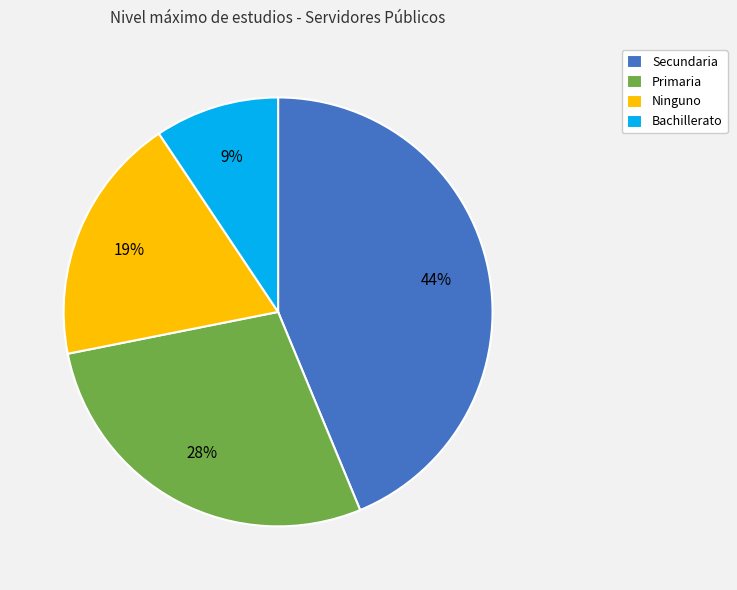

Is there a majority slice in this chart?

No